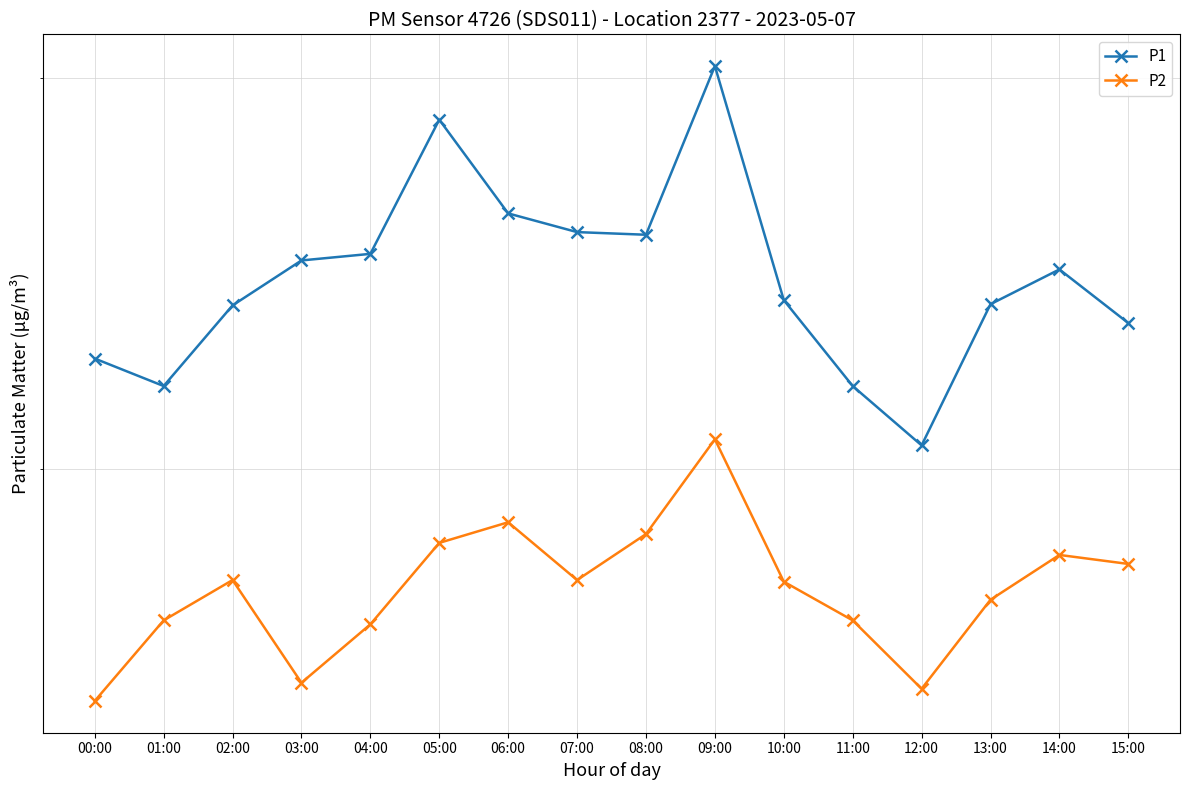

The value of P1 at 15:00 is 23.3. True or false?

True